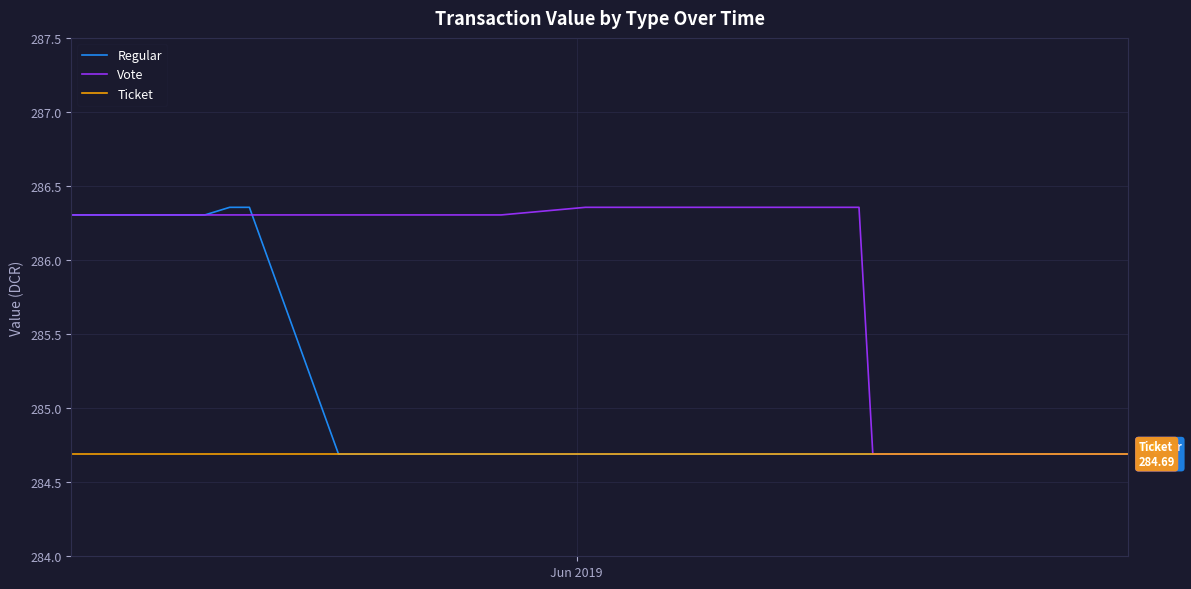

How many intersections are there between Regular and Vote?

1